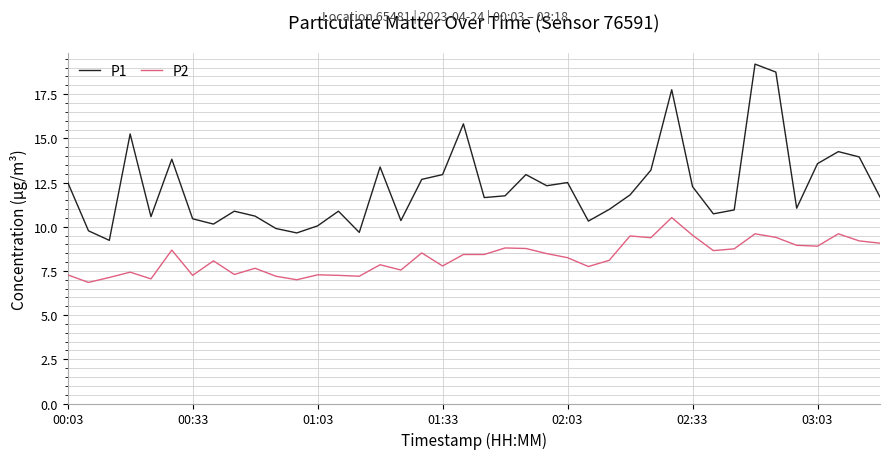

True or false: P1 and P2 cross at least once.

False